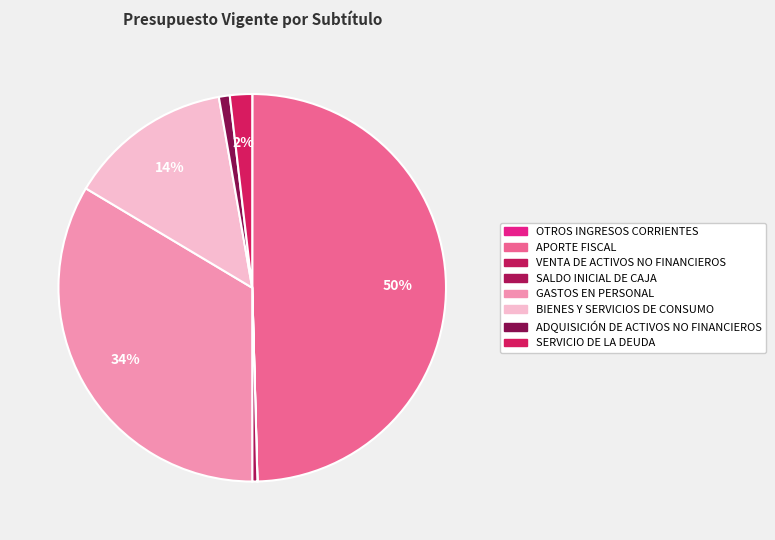

What is the ratio of the value at GASTOS EN PERSONAL to the value at OTROS INGRESOS CORRIENTES?

2234.9